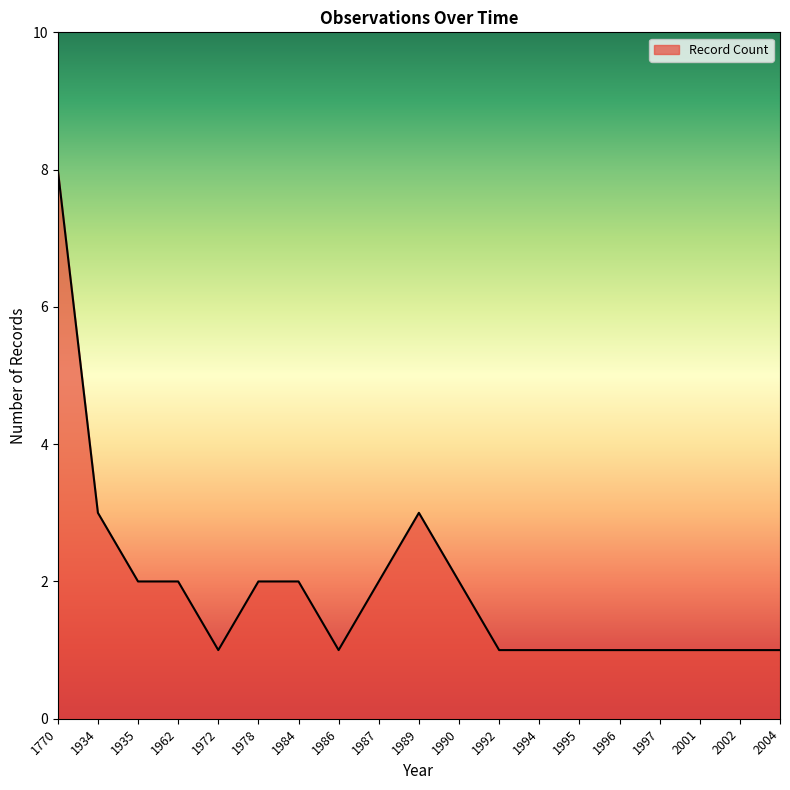

How many distinct data groups are displayed?

1